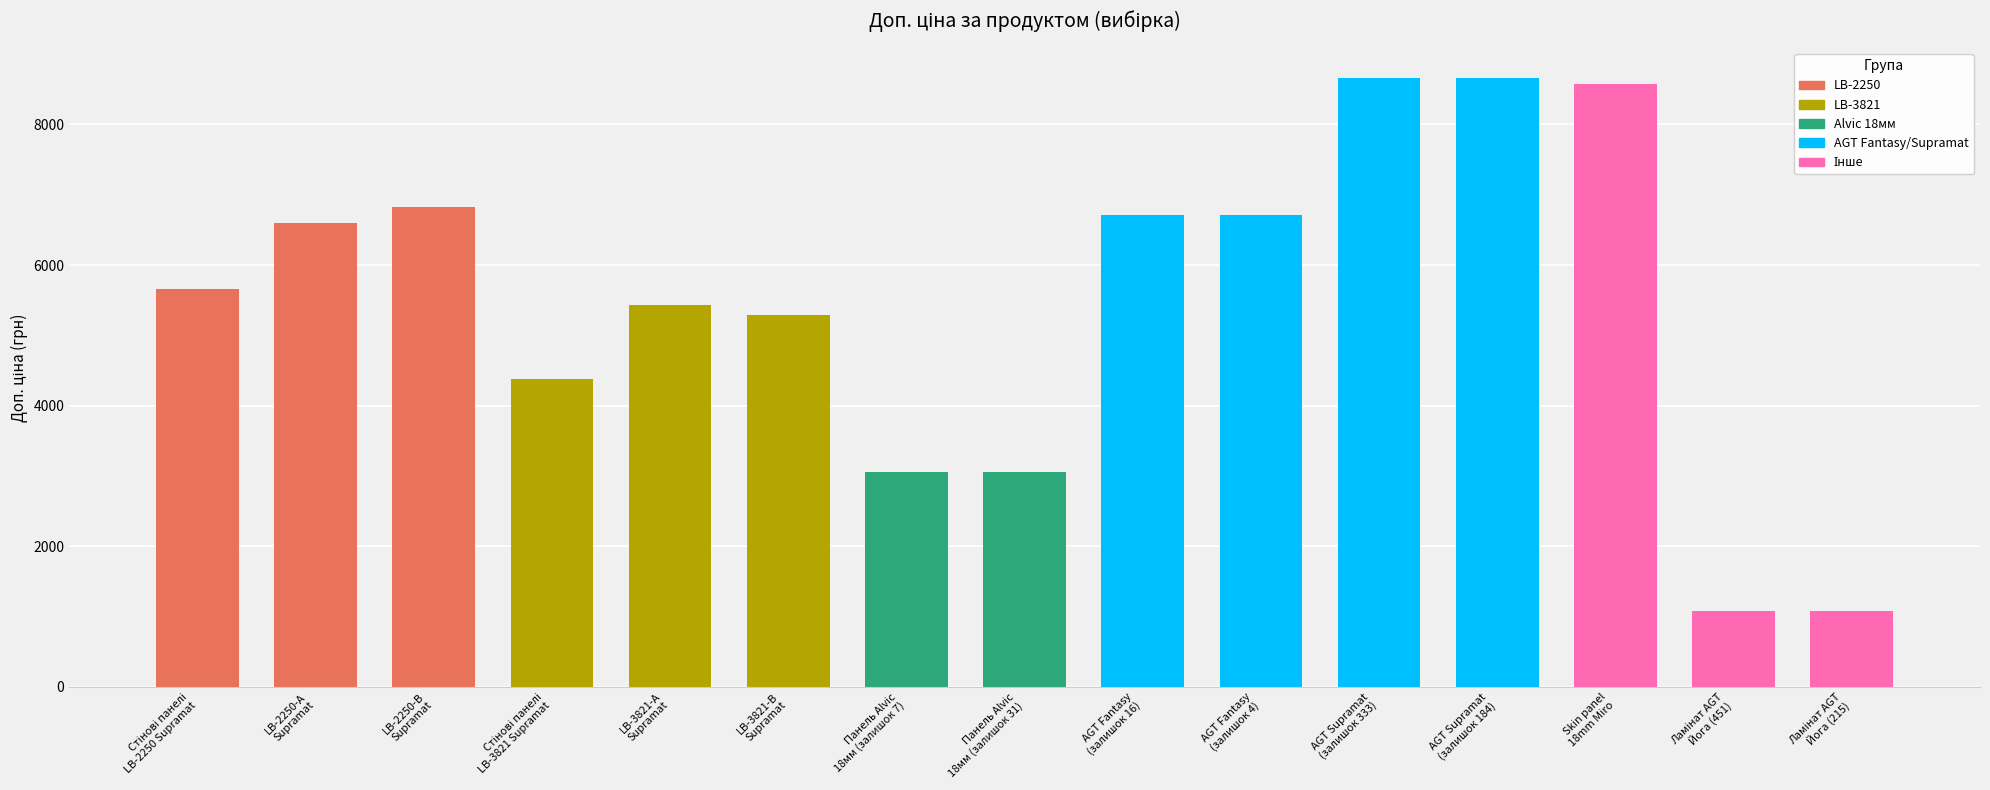

Reading right to left, extract all data points from this chart.

1074.6	1074.6	8581.1	8656.2	8656.2	6710.2	6710.2	3060.0	3060.0	5292.4	5432.8	4372.9	6831.9	6597.9	5662.1